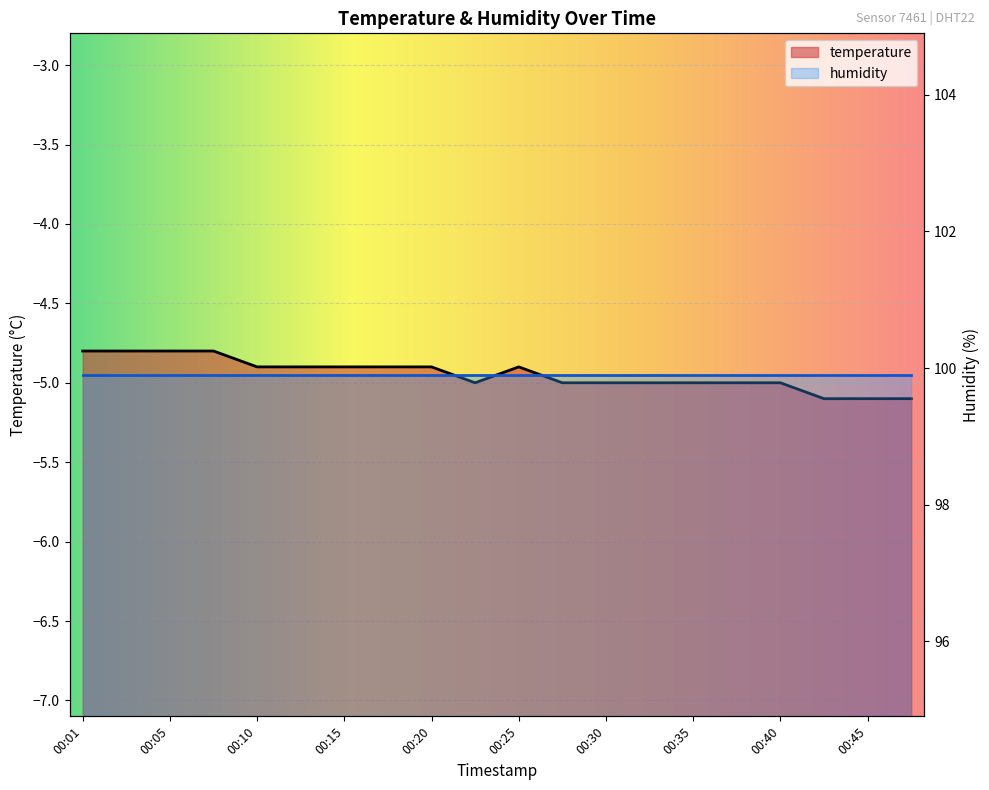

What is the average value?

-4.9